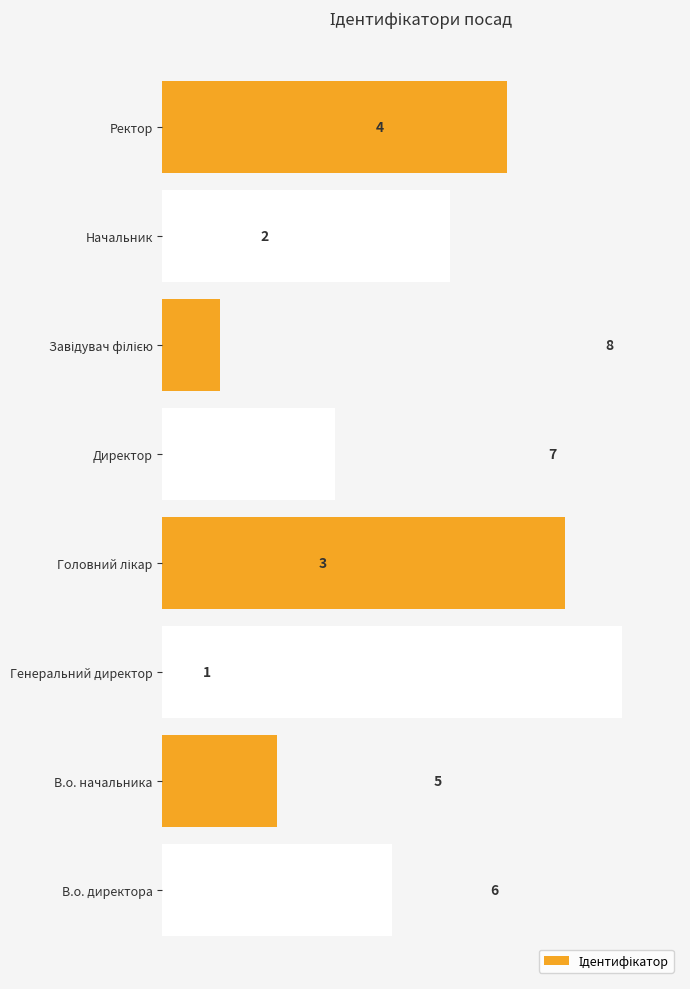

The chart shows a value of 1 at Начальник. True or false?

False